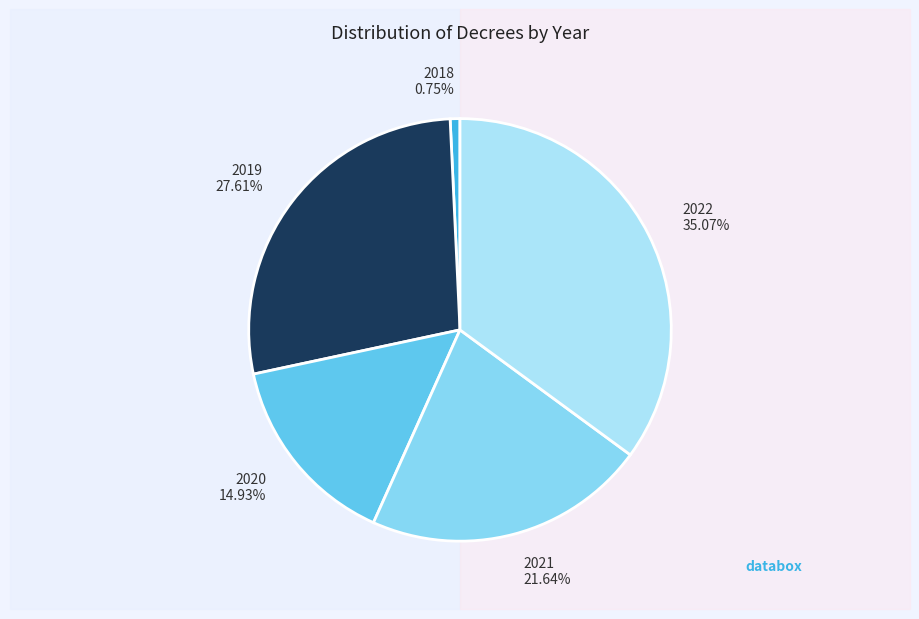

Is 2020 the majority of the pie?

No